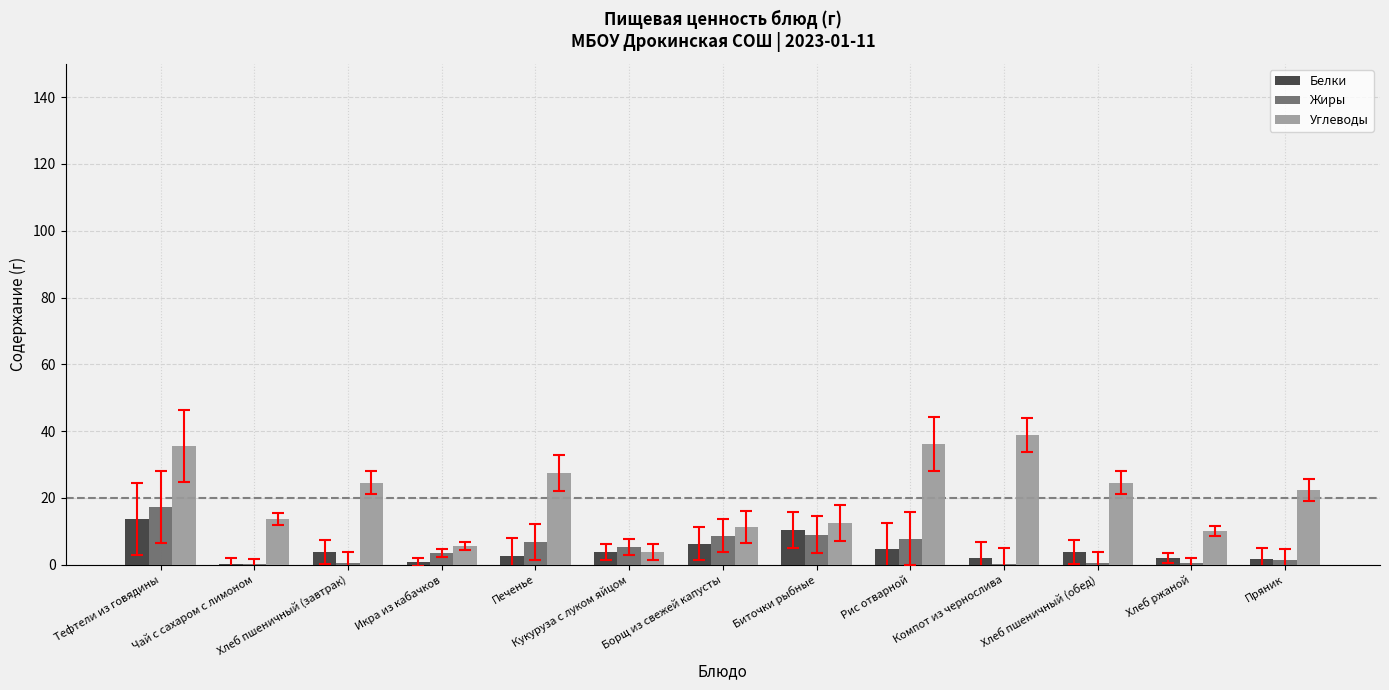

What are all the series names shown in the legend?

Белки, Жиры, Углеводы